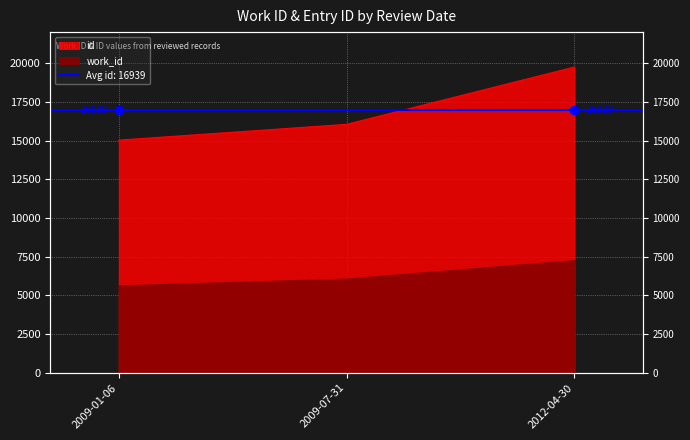

What is the smallest value displayed?

5615